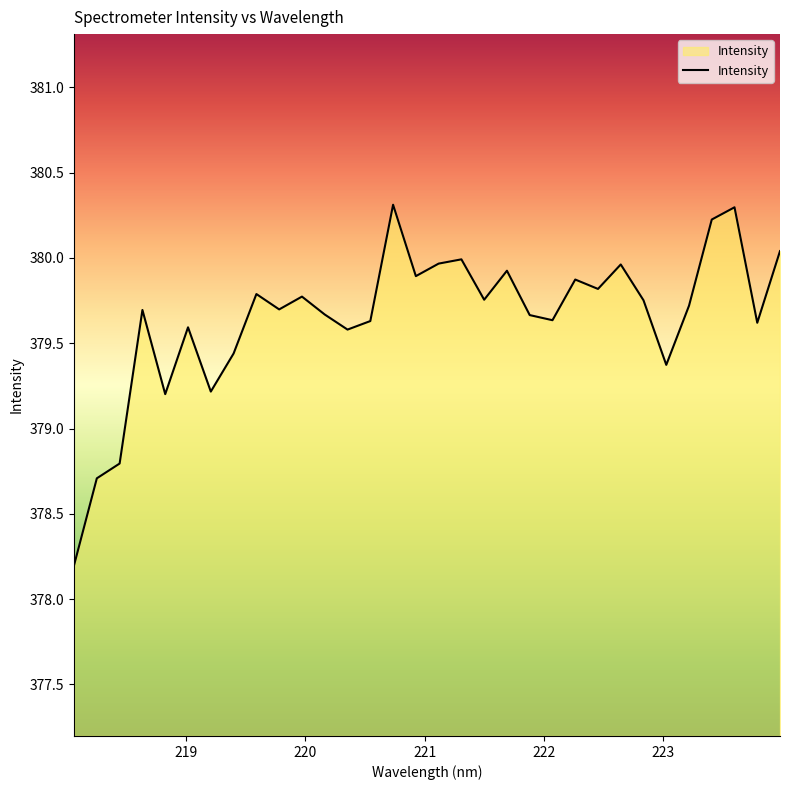

What is the greatest value displayed?

380.3